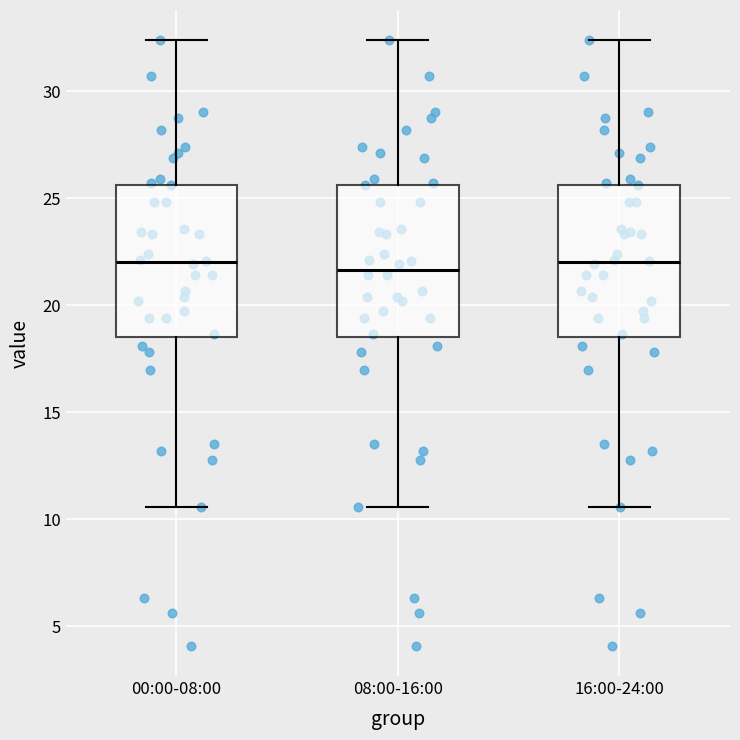

Reading left to right, read every box against the y-axis: the position of its median line, the range the box covers, and the ends of its whiskers. The values are not printed on the chart, so give them approximately, as read against the axis.

00:00-08:00: median 22.0, box 18.5 to 25.5, whiskers 10.5 to 32.5
08:00-16:00: median 21.5, box 18.5 to 25.5, whiskers 10.5 to 32.5
16:00-24:00: median 22.0, box 18.5 to 25.5, whiskers 10.5 to 32.5